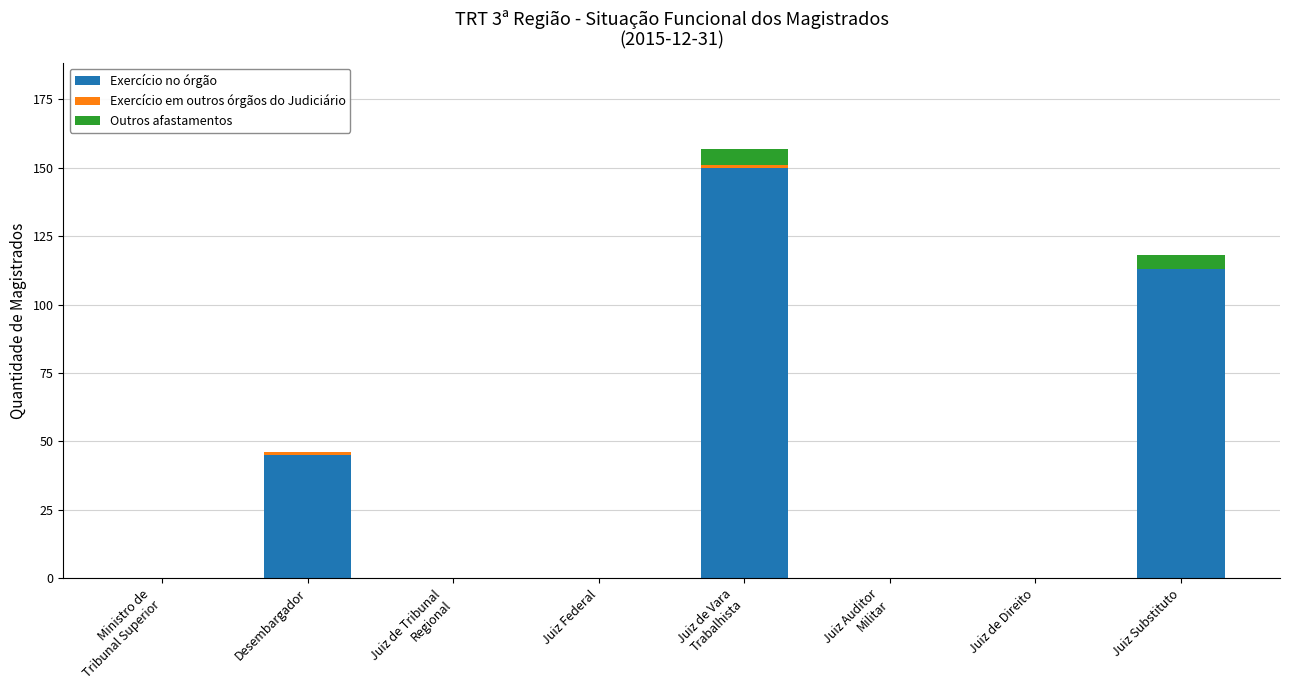

The value of Exercício no órgão at Juiz de Direito is 0. True or false?

True